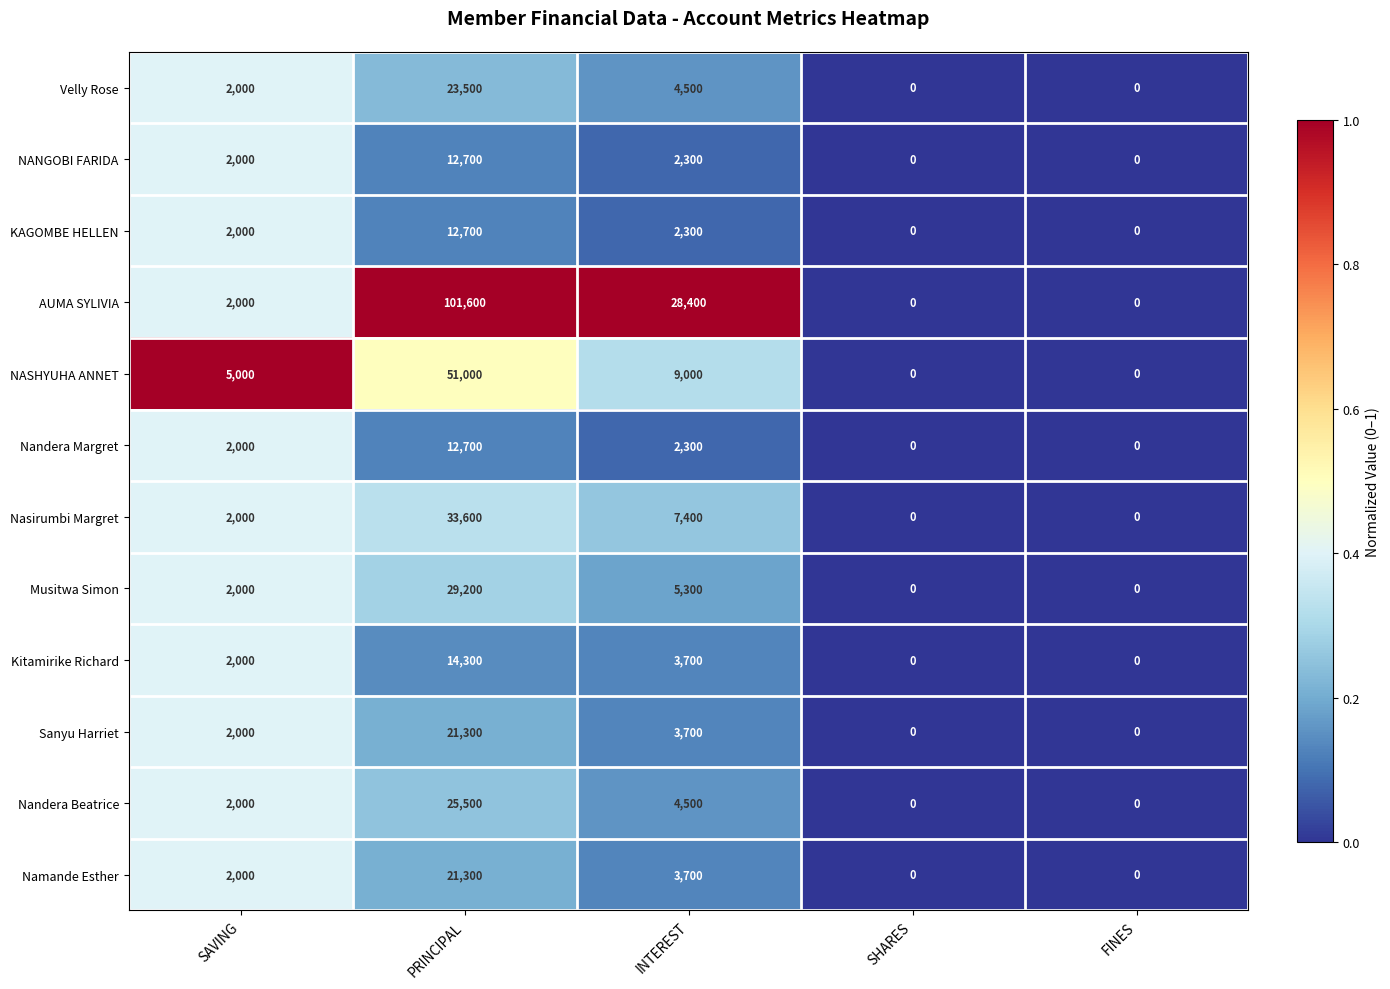

Between SAVING and INTEREST, which series saw the biggest shift?

AUMA SYLIVIA